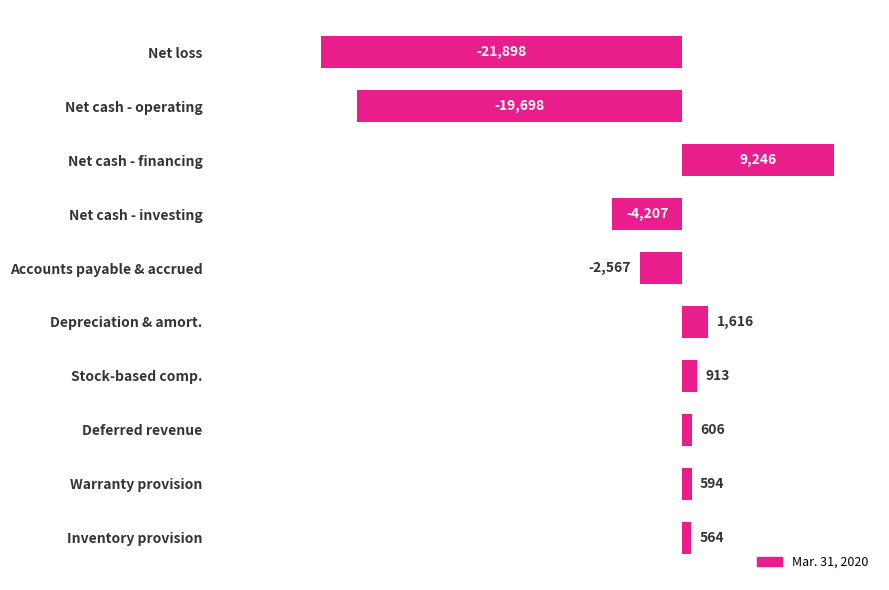

Reading top to bottom, what are all the values shown in this chart?

-21898	-19698	9246	-4207	-2567	1616	913	606	594	564